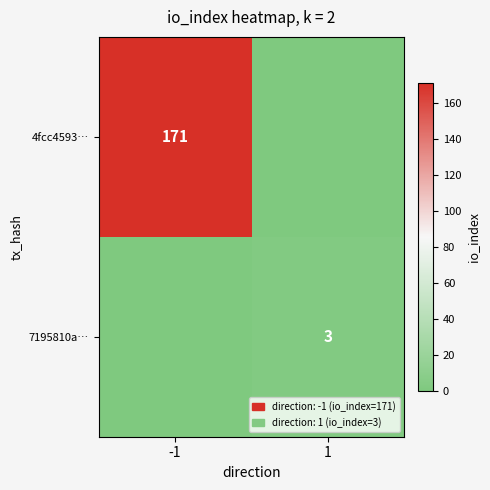

True or false: 4fcc4593… has a value of 115 at -1.

False